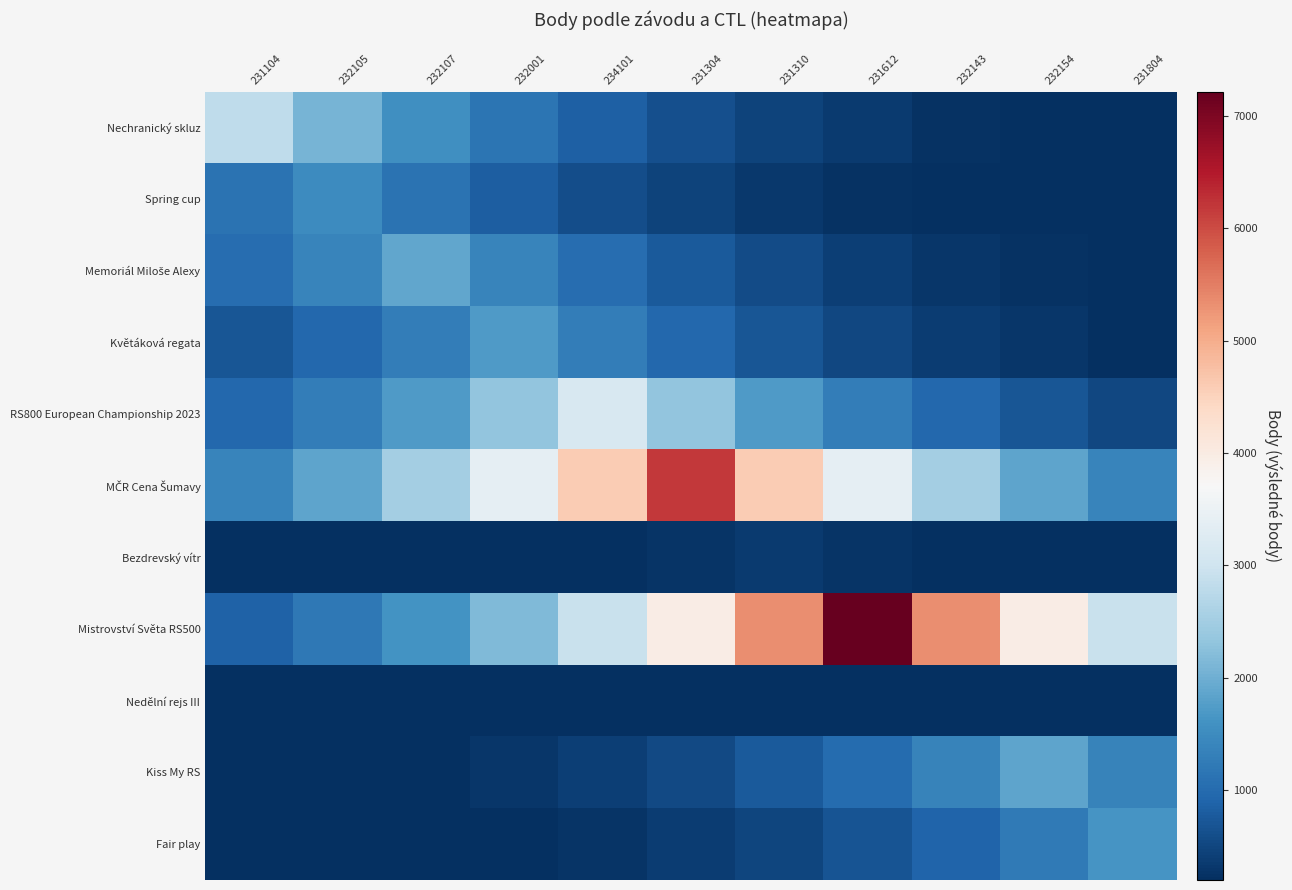

Rank the series by their maximum value, from highest to lowest.

Mistrovství Světa RS500, MČR Cena Šumavy, RS800 European Championship 2023, Nechranický skluz, Memoriál Miloše Alexy, Kiss My RS, Květáková regata, Fair play, Spring cup, Bezdrevský vítr, Nedělní rejs III